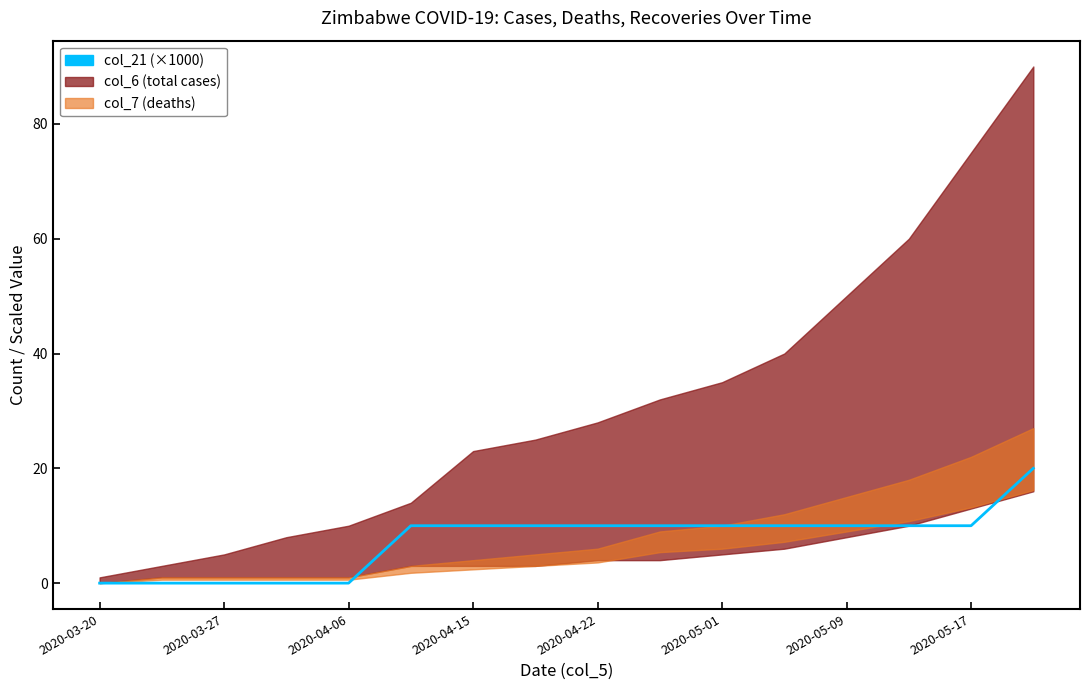

What value does the data have at 2020-05-17?

10